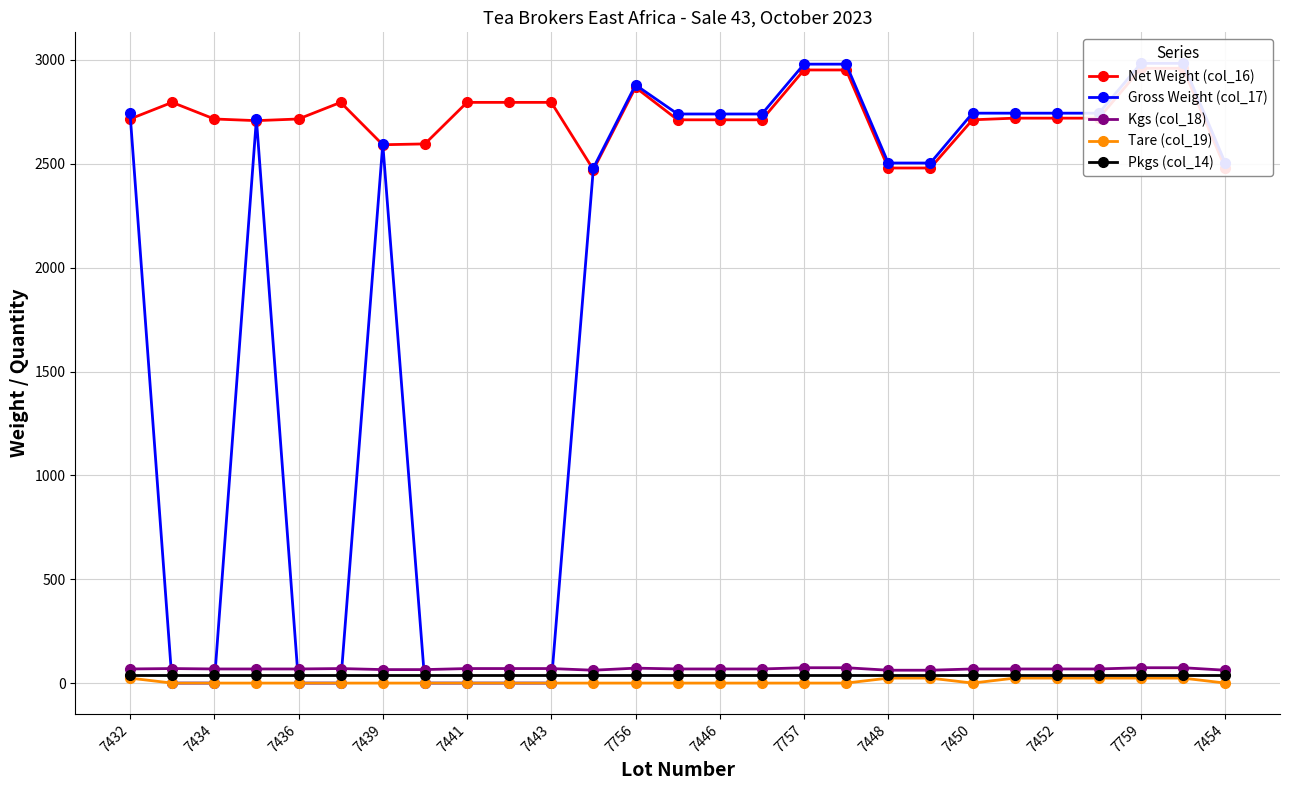

Is it true that Kgs (col_18) equals 74 at 7759?

True